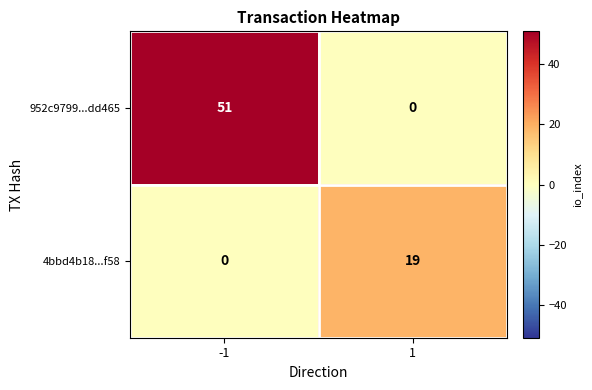

Rank the series at 1 from lowest to highest value.

952c9799...dd465, 4bbd4b18...f58